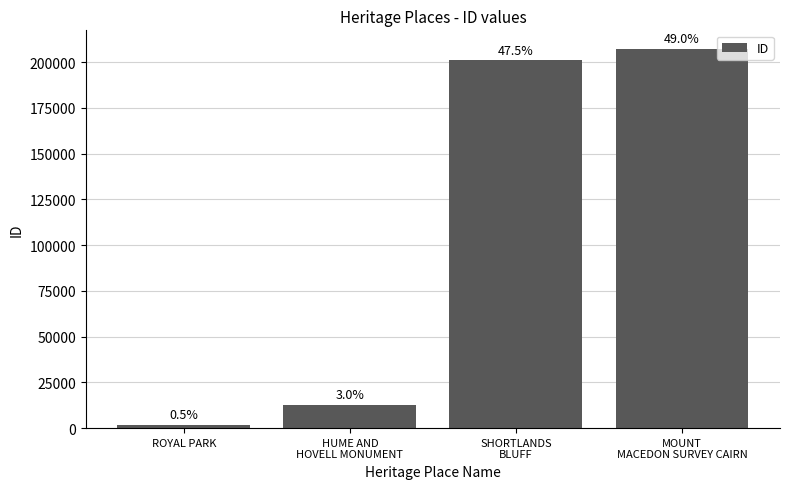

Rank the categories by value from highest to lowest.

MOUNT
MACEDON SURVEY CAIRN, SHORTLANDS
BLUFF, HUME AND
HOVELL MONUMENT, ROYAL PARK